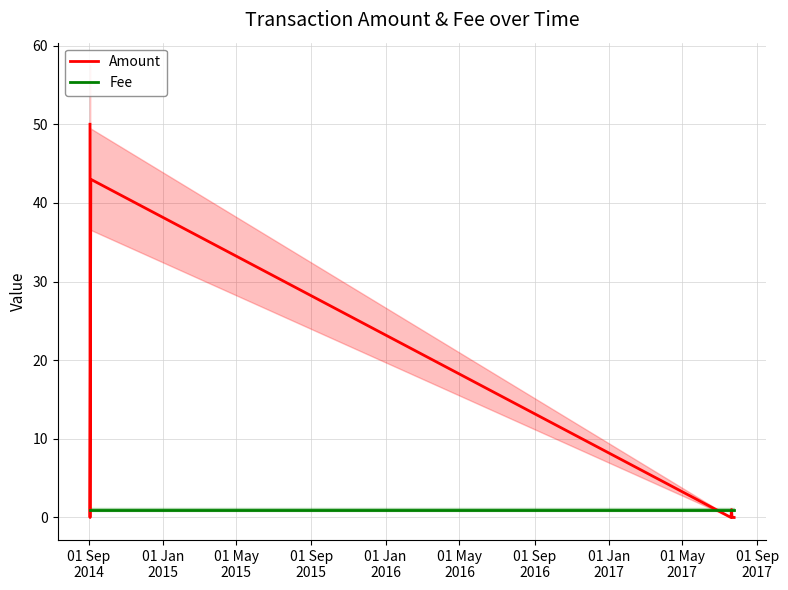

Which series has the largest range (max minus min)?

Amount